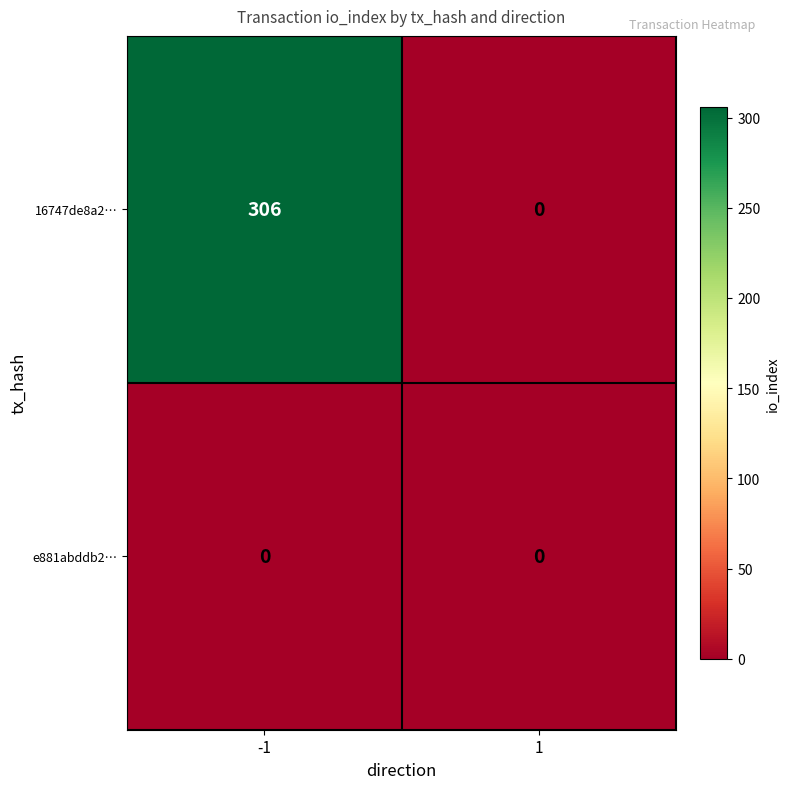

What is the difference between the 16747de8a2… values at -1 and 1?

306